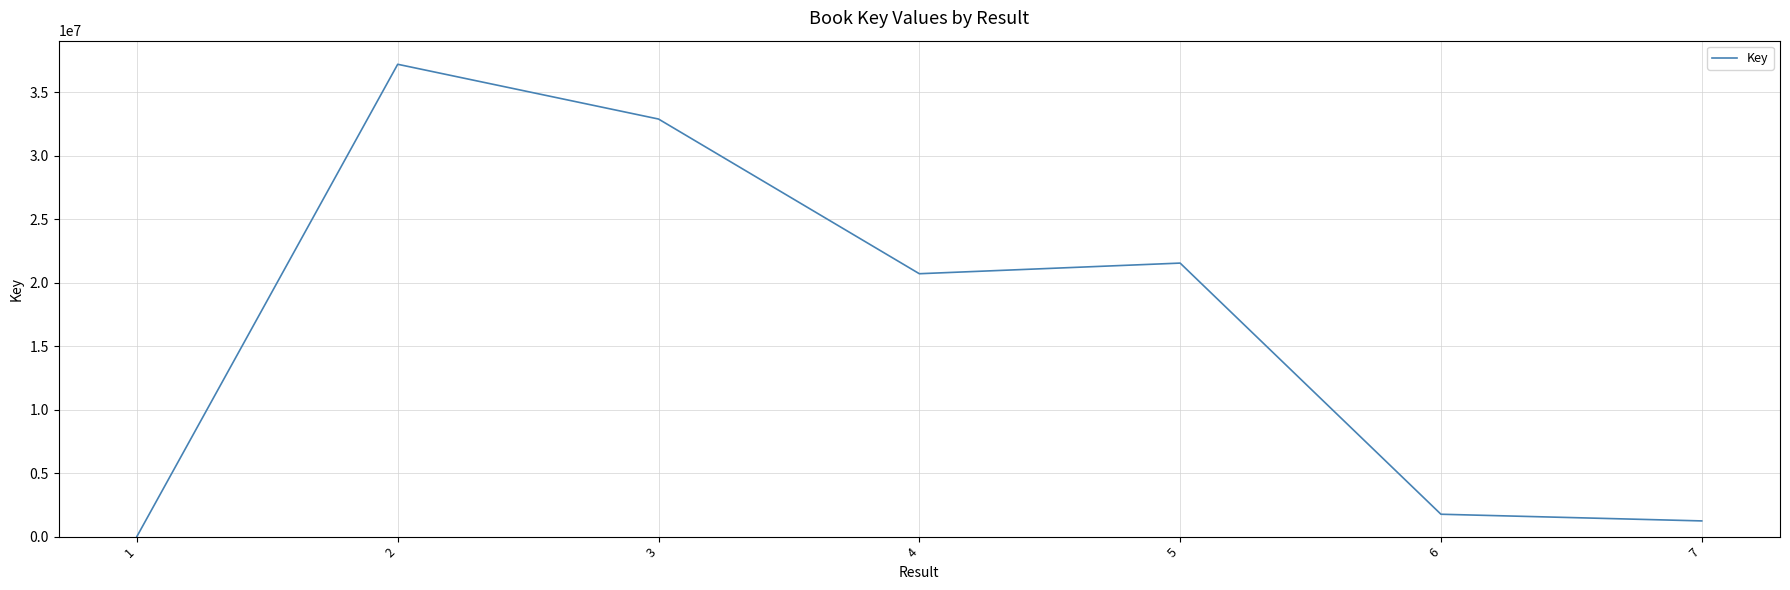

At which category does the chart reach its minimum across all series?

1